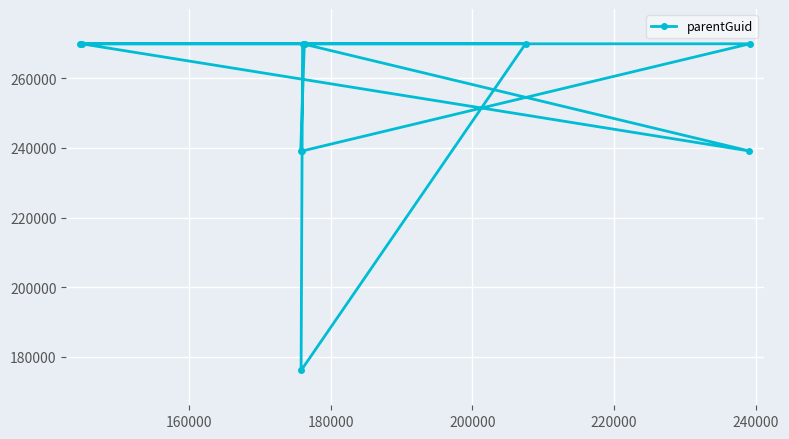

What is the minimum value shown in the chart?

176033